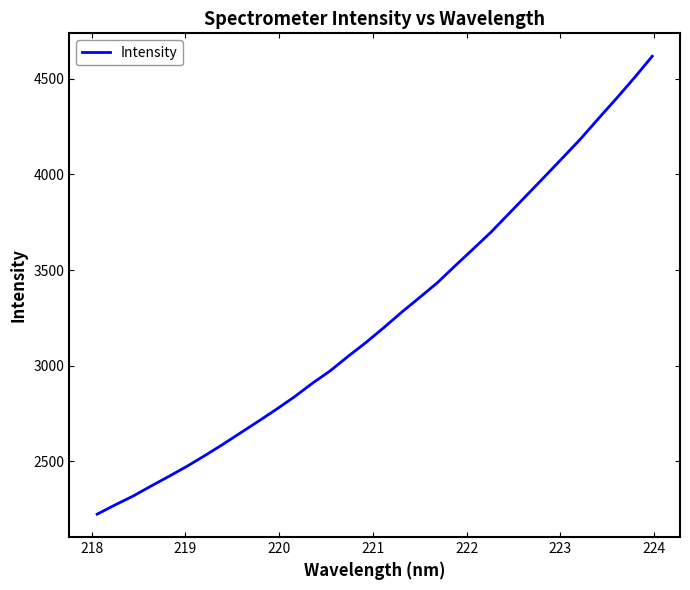

Reading left to right, what are all the values shown in this chart?

2222.2	2270.6	2316.7	2369.0	2420.0	2472.1	2528.5	2586.8	2647.9	2708.6	2771.0	2835.8	2906.7	2972.0	3047.9	3120.5	3198.6	3279.5	3356.2	3434.2	3523.6	3611.1	3699.4	3796.2	3893.1	3990.1	4088.1	4186.9	4293.5	4398.1	4506.1	4618.8